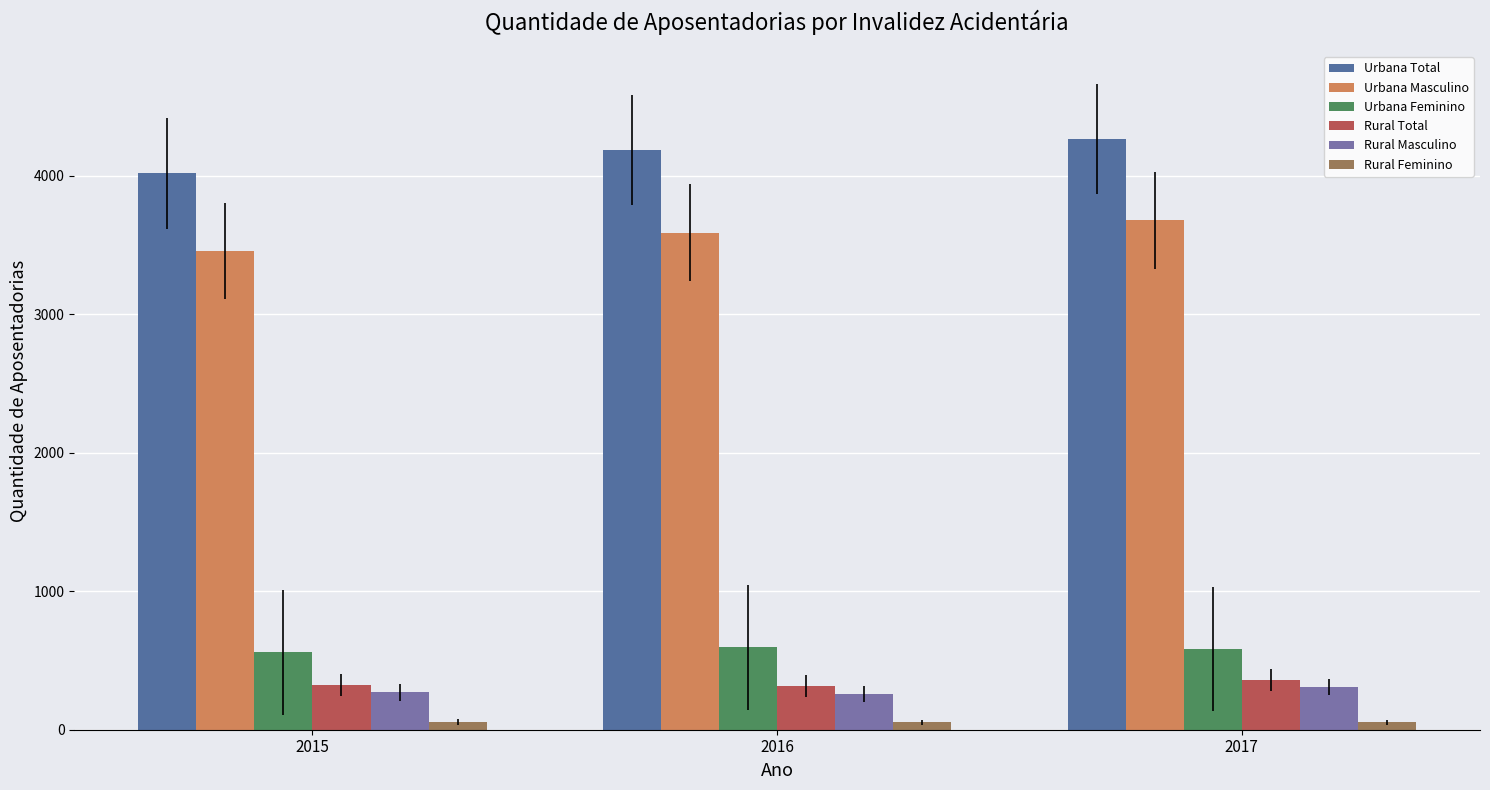

At which category does the chart reach its peak across all series?

2017